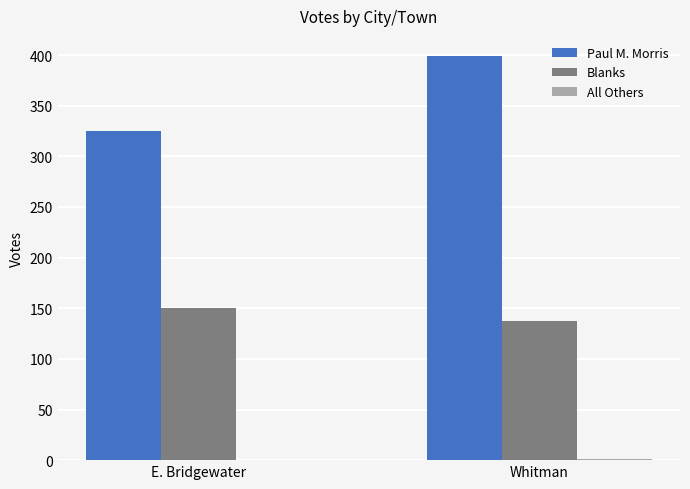

Which series has the largest range (max minus min)?

Paul M. Morris